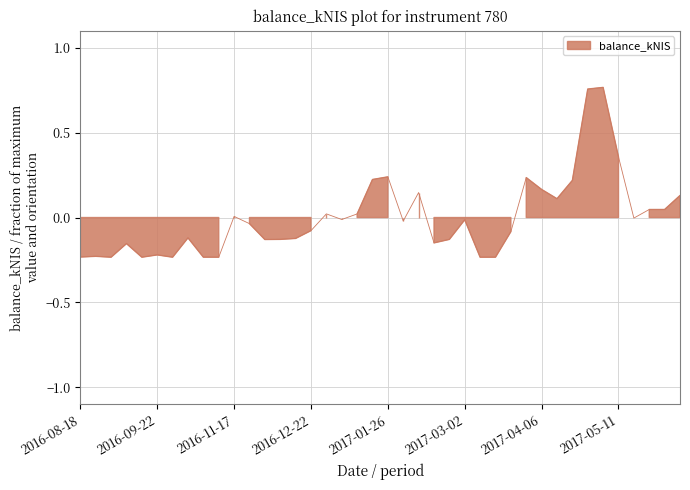

What is the change in value from 2016-12-15 to 2017-05-18?

+0.1